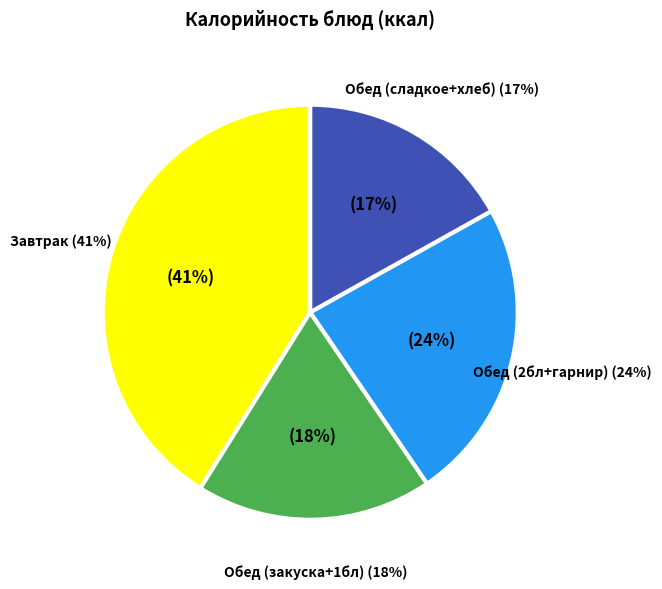

Combined, do Хлеб ржаной (завтрак) and Борщ Сибирский account for over 50%?

No